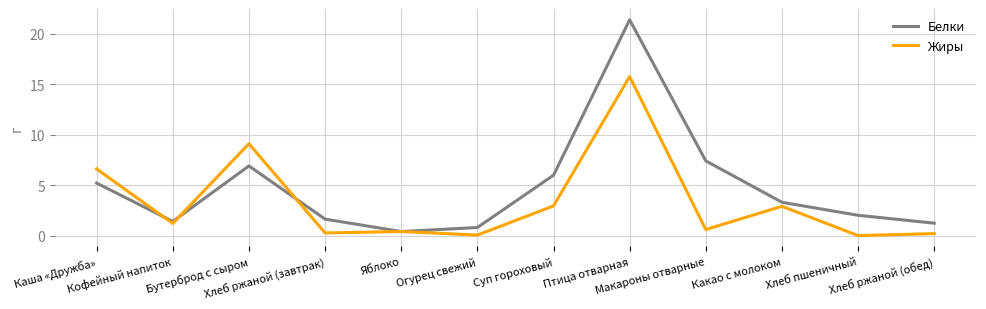

True or false: Белки has a value of 2.0 at Какао с молоком.

False